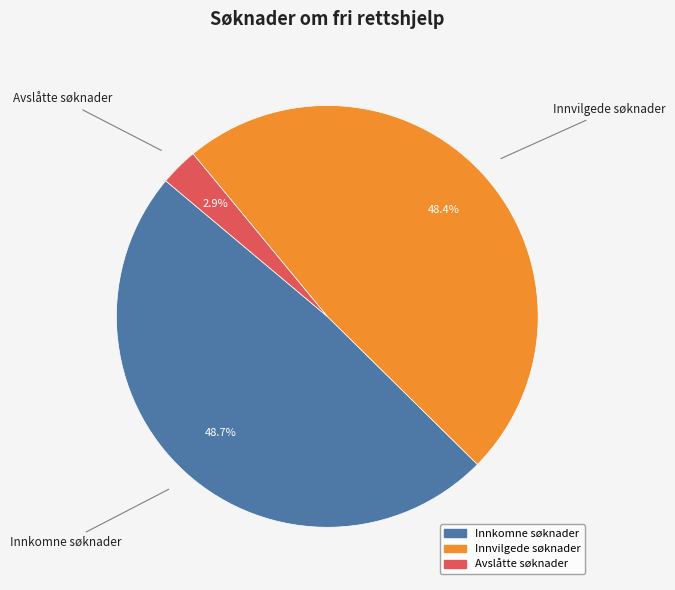

Which has a higher value, Avslåtte søknader or Innkomne søknader?

Innkomne søknader